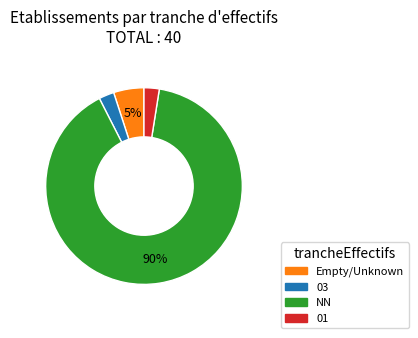

Does any single category account for the majority?

Yes